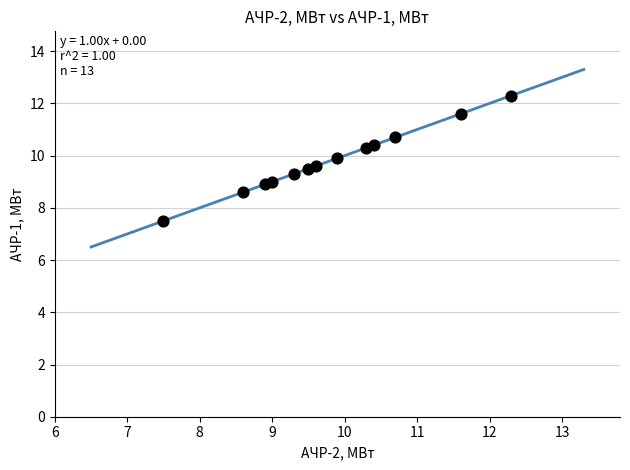

What is the range of Y values (max minus min)?

4.8